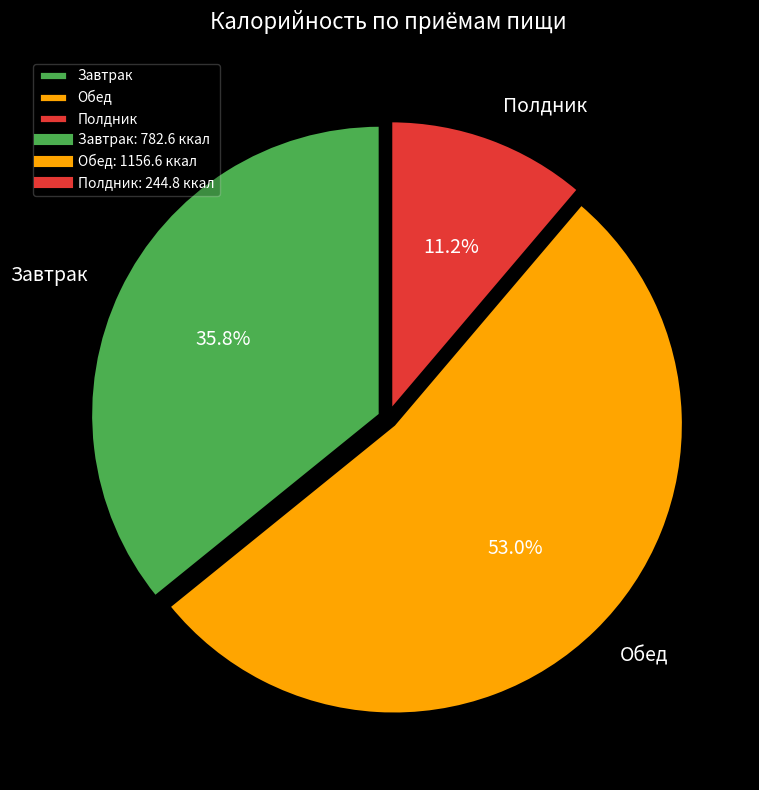

Combined, do Обед and Полдник account for over 50%?

Yes